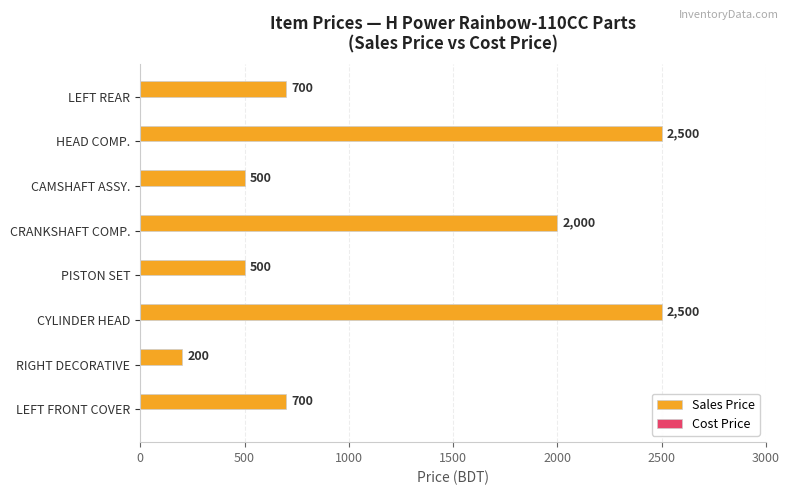

What is the minimum value shown in the chart?

200